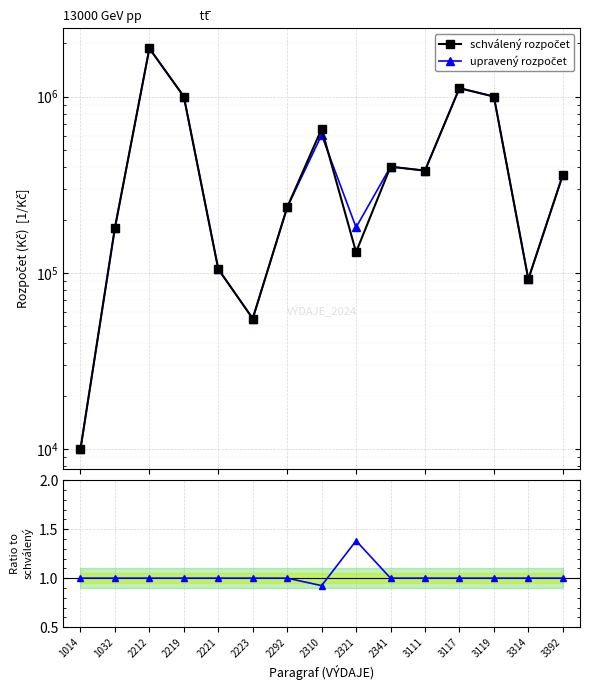

Which series changed the most between 2292 and 2310?

schválený rozpočet